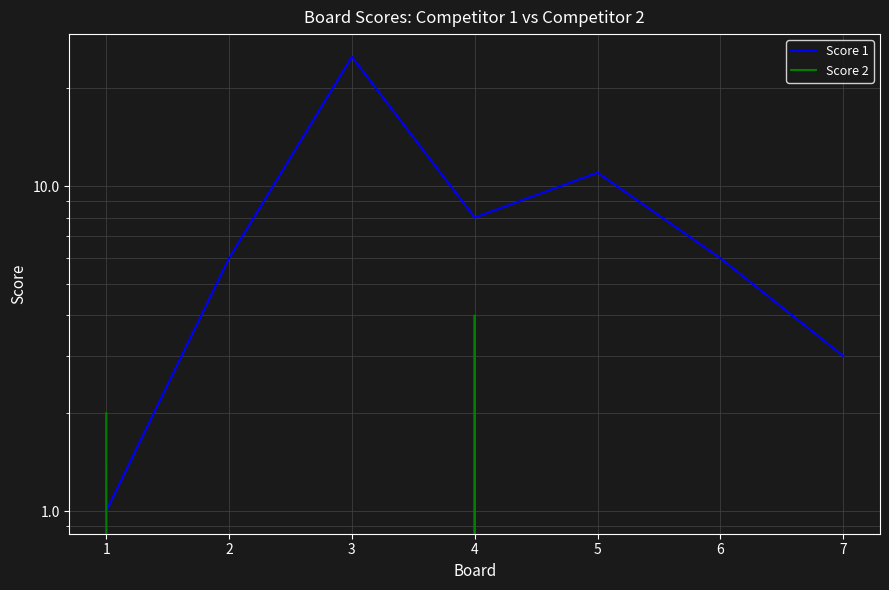

Between 7 and 6, which is larger?

6